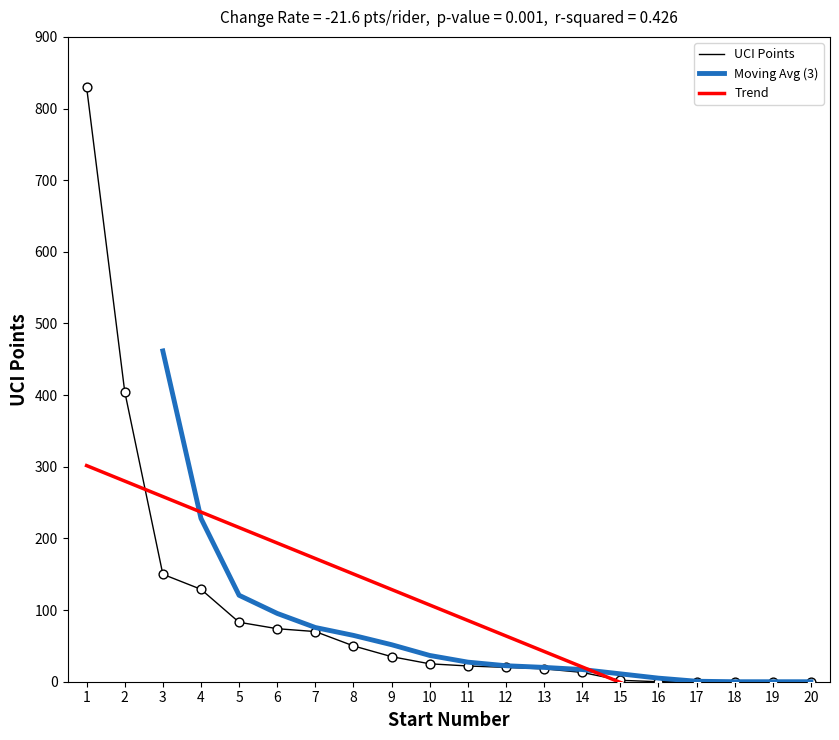

What is the change in value from 5 to 10?

-58